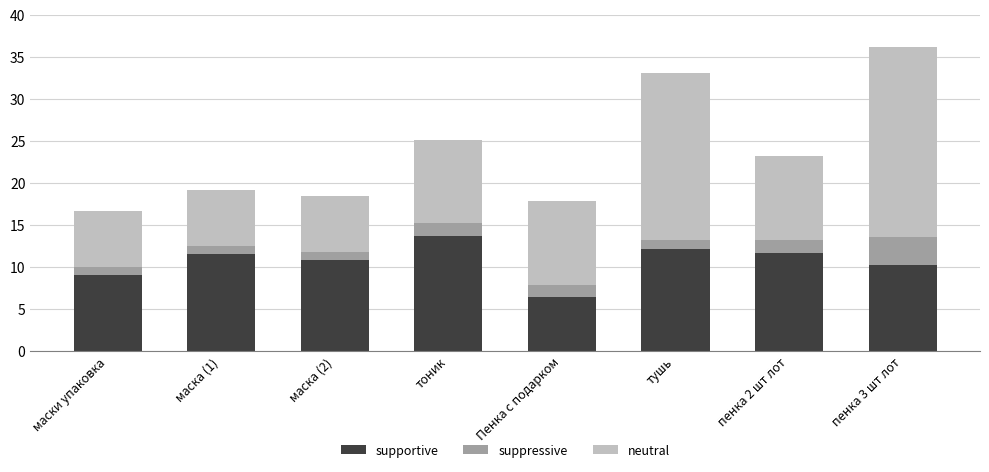

Reading right to left, what are the values for supportive?

10.2	11.7	12.2	6.4	13.7	10.8	11.5	9.0